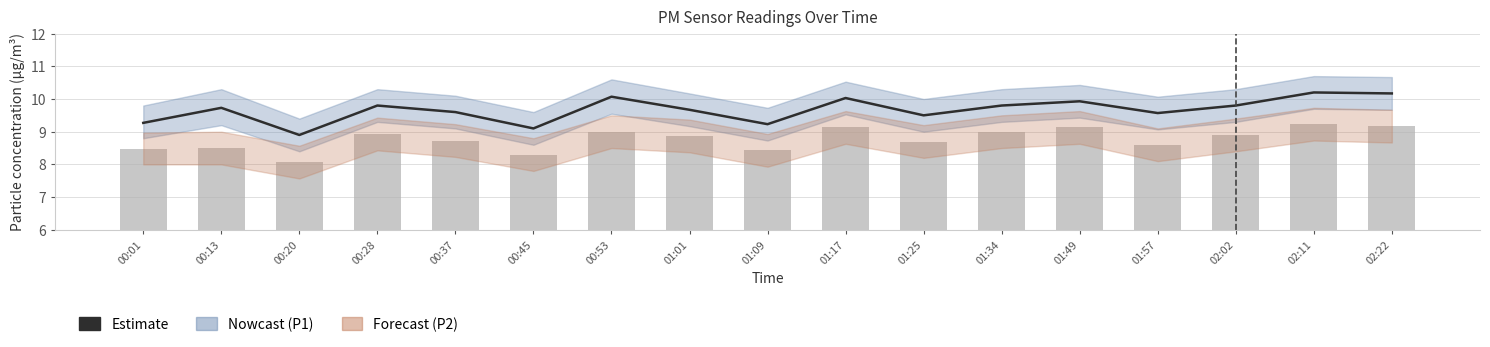

Rank the series at 00:45 from lowest to highest value.

P2, P1